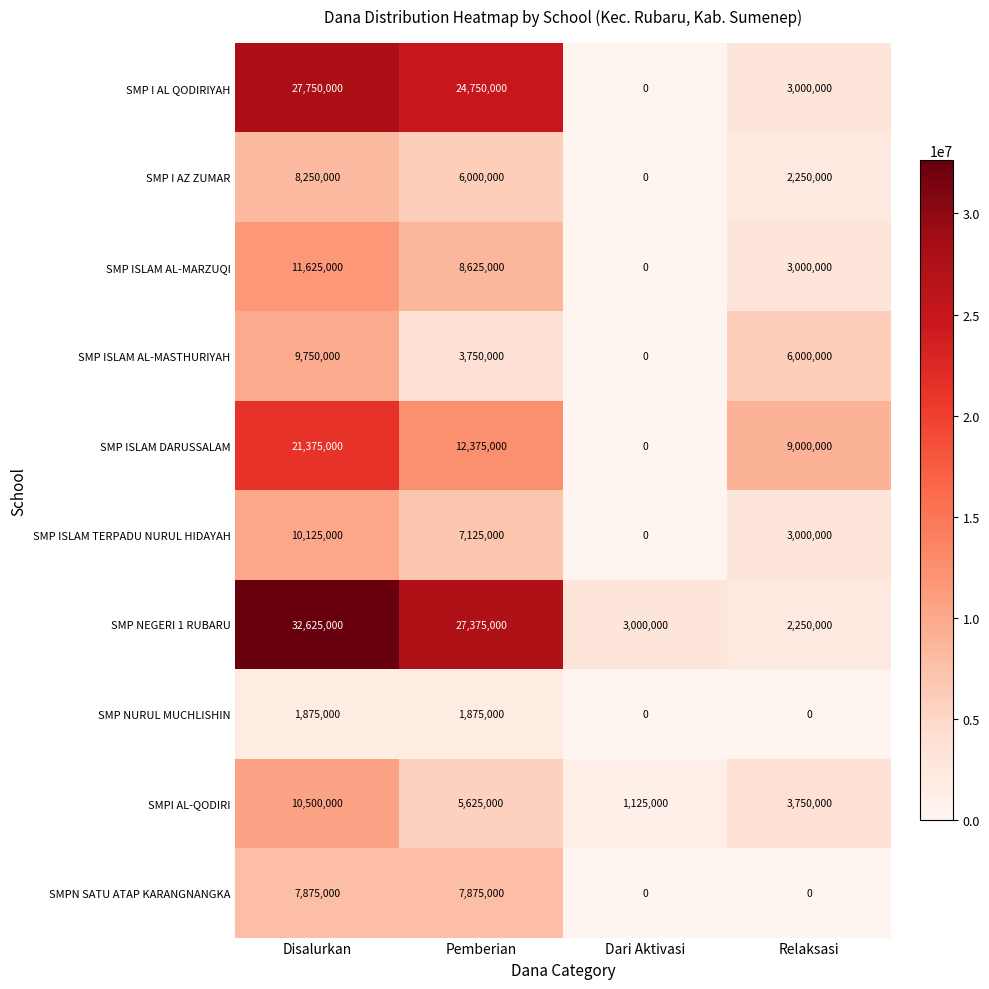

Between Dari Aktivasi and Relaksasi, which series saw the biggest shift?

SMP ISLAM DARUSSALAM